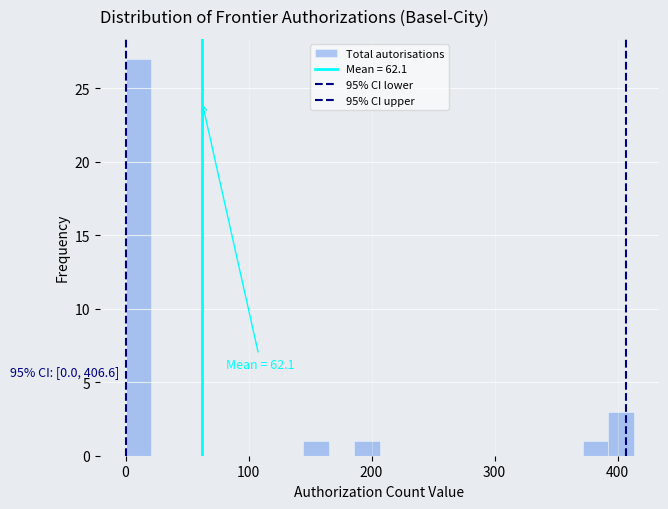

Read against the x-axis, roughly where is the centre of the tallest bar?

10